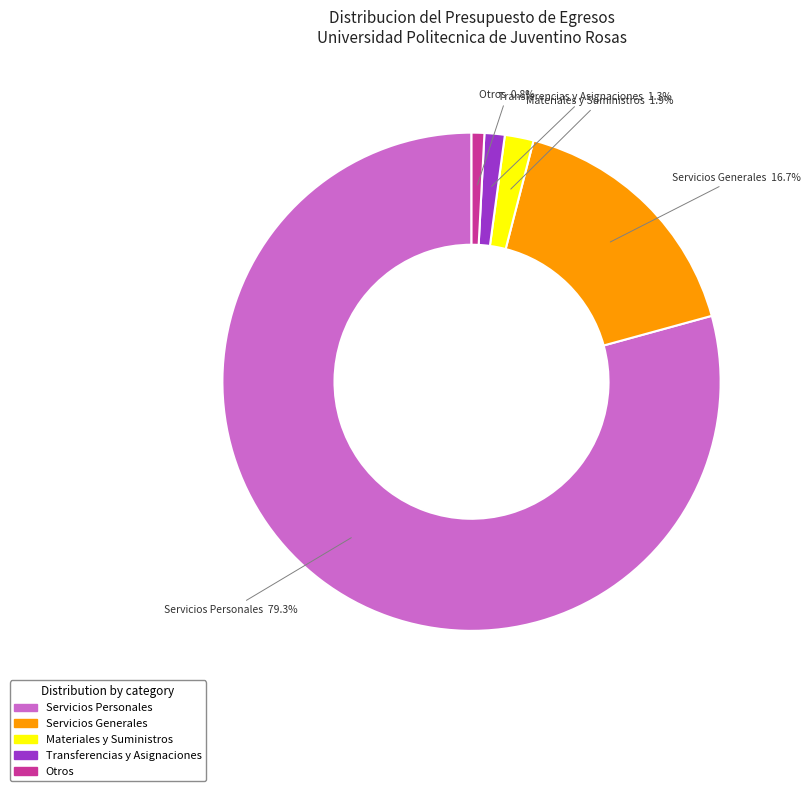

Which category accounts for the majority?

Servicios Personales